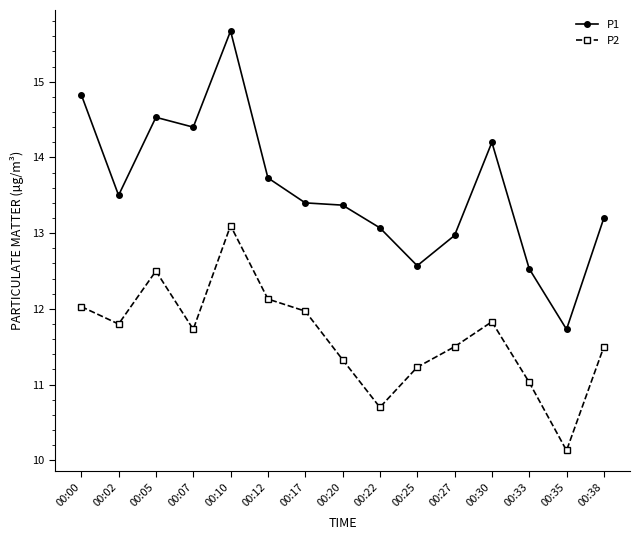

Which series has the largest range (max minus min)?

P1